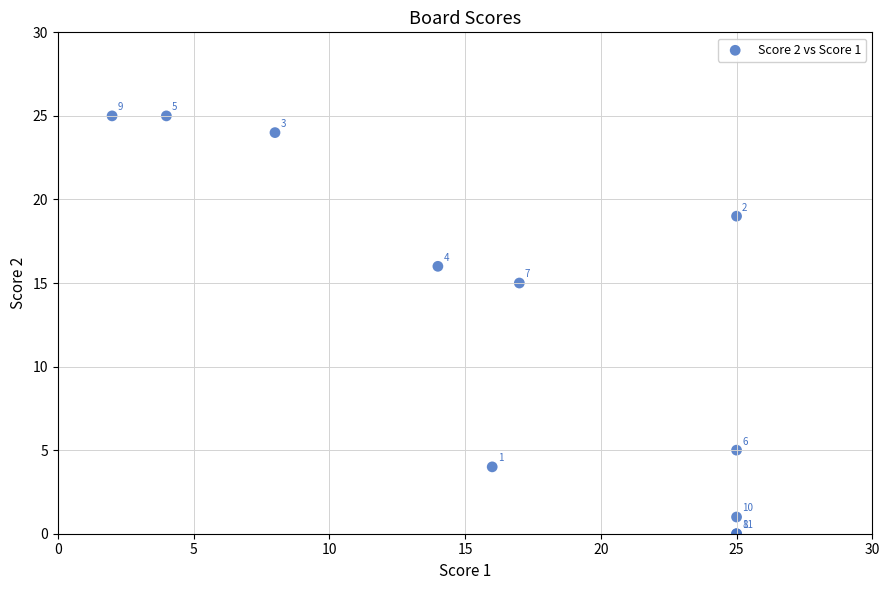

What Y value in the scatter plot is closest to 12?

15